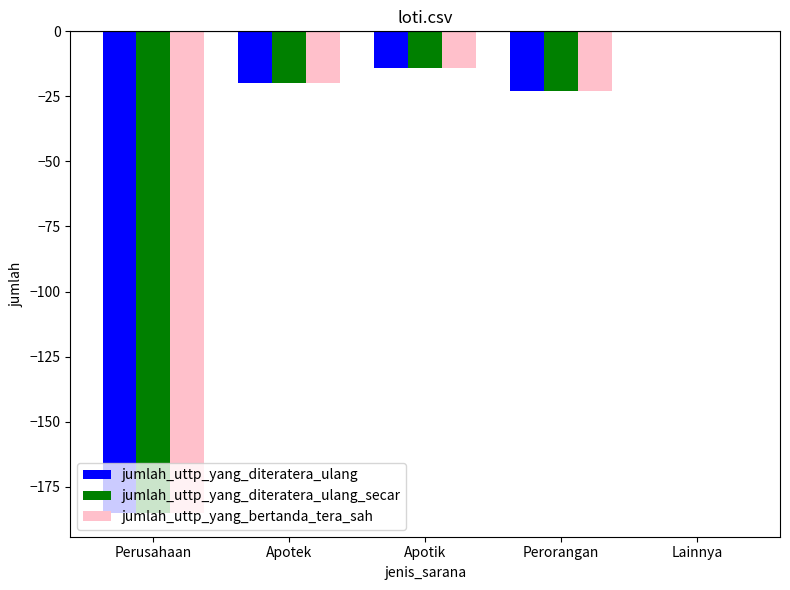

Reading left to right, transcribe all the data shown in this chart.

jumlah_uttp_yang_diteratera_ulang: Perusahaan=-185	Apotek=-20	Apotik=-14	Perorangan=-23	Lainnya=0
jumlah_uttp_yang_diteratera_ulang_secar: Perusahaan=-185	Apotek=-20	Apotik=-14	Perorangan=-23	Lainnya=0
jumlah_uttp_yang_bertanda_tera_sah: Perusahaan=-185	Apotek=-20	Apotik=-14	Perorangan=-23	Lainnya=0